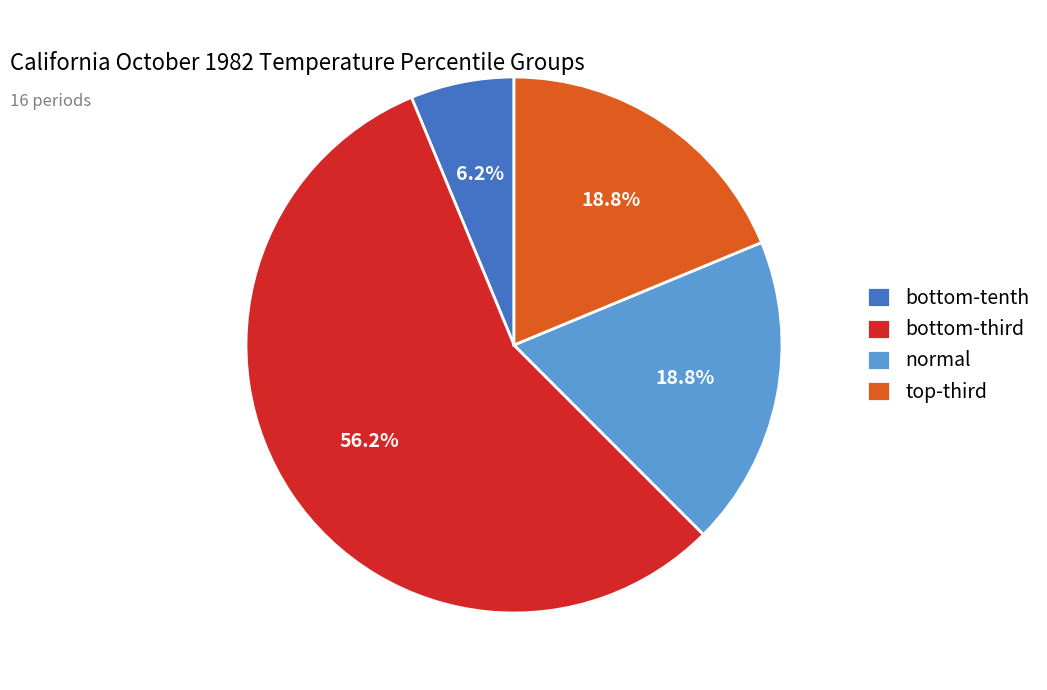

What is the largest slice in the pie chart?

bottom-third